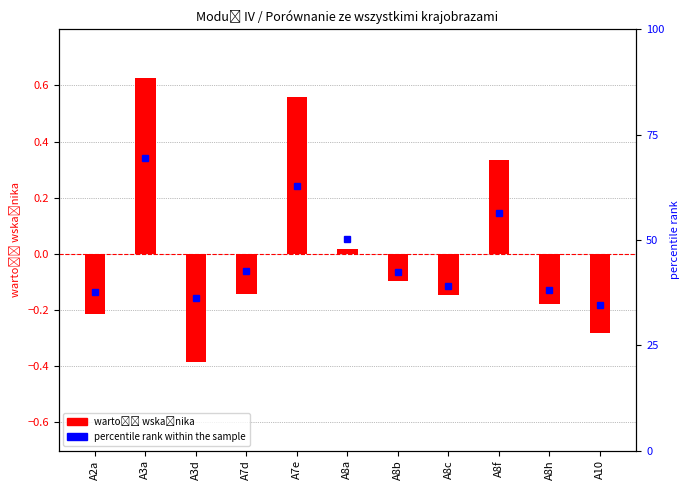

What is the change in value from A3d to A8a?

+0.4